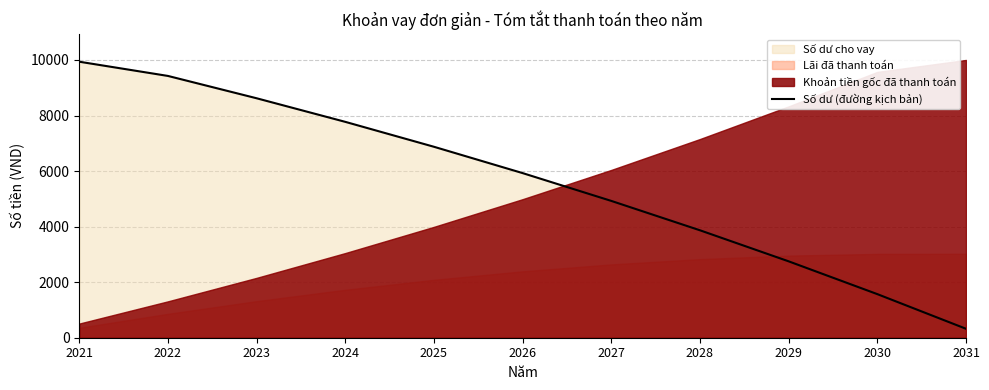

Reading right to left, list all the values displayed in this chart.

322.6	1569.7	2750.2	3867.7	4925.5	5926.9	6874.7	7772.0	8621.3	9425.3	9937.3